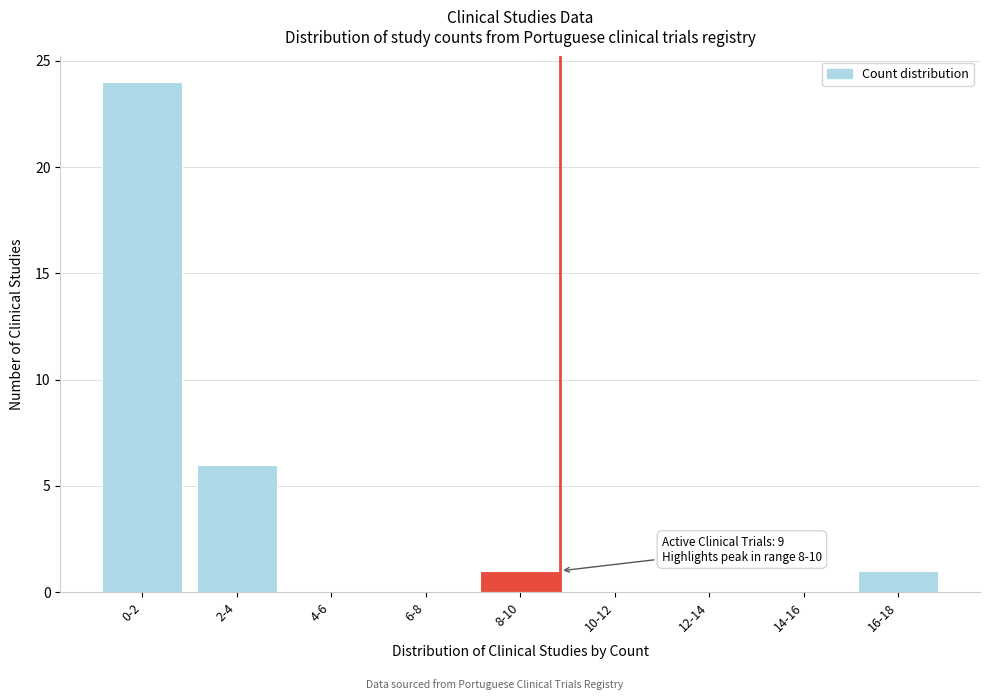

Reading left to right, transcribe all the data shown in this chart.

0-2=24	2-4=6	4-6=0	6-8=0	8-10=1	10-12=0	12-14=0	14-16=0	16-18=1